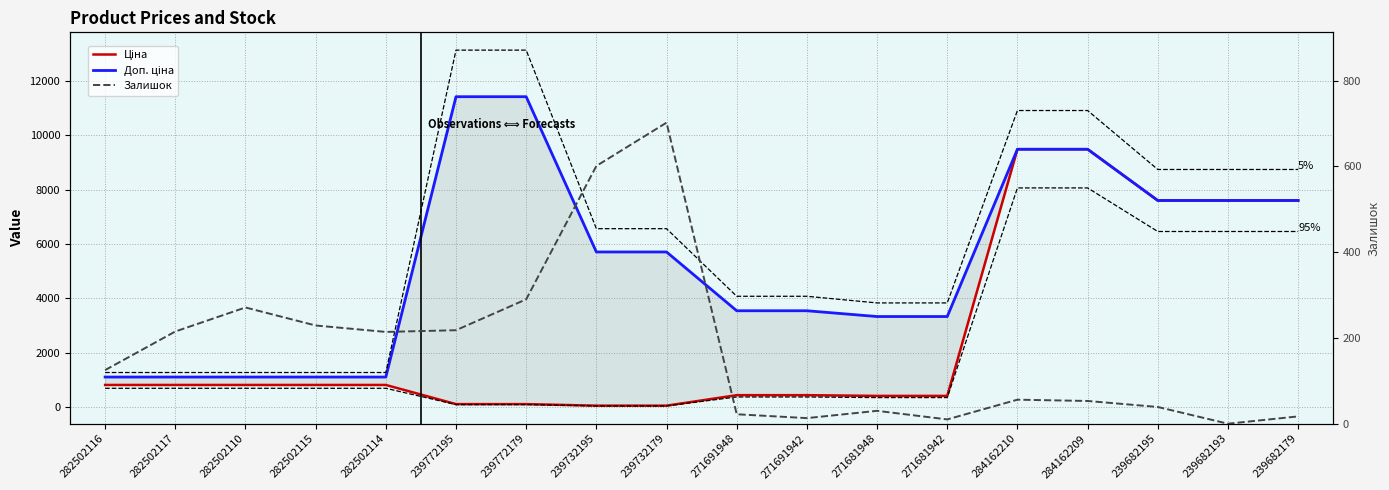

What is the maximum value shown in the chart?

11410.0